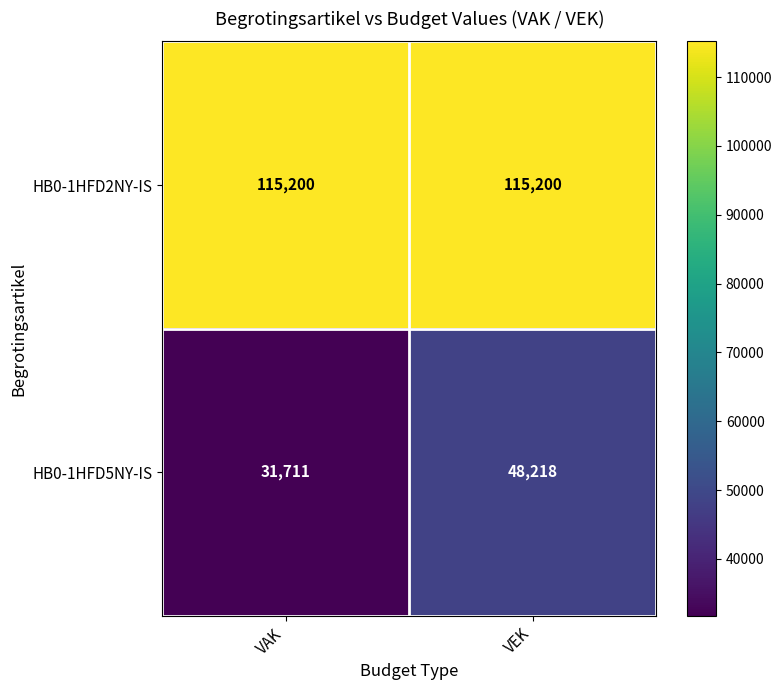

What is the lowest value of the HB0-1HFD5NY-IS series?

31711